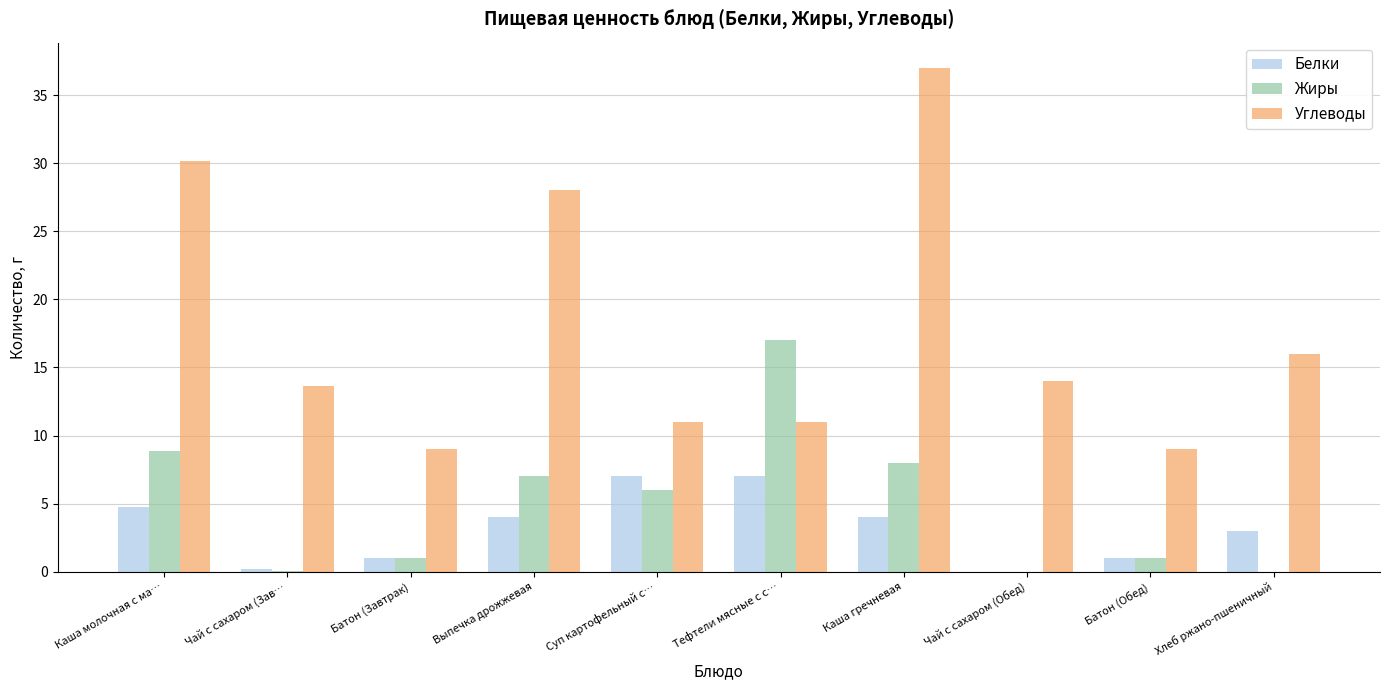

The Жиры series shows 9.0 at Суп картофельный с…. True or false?

False